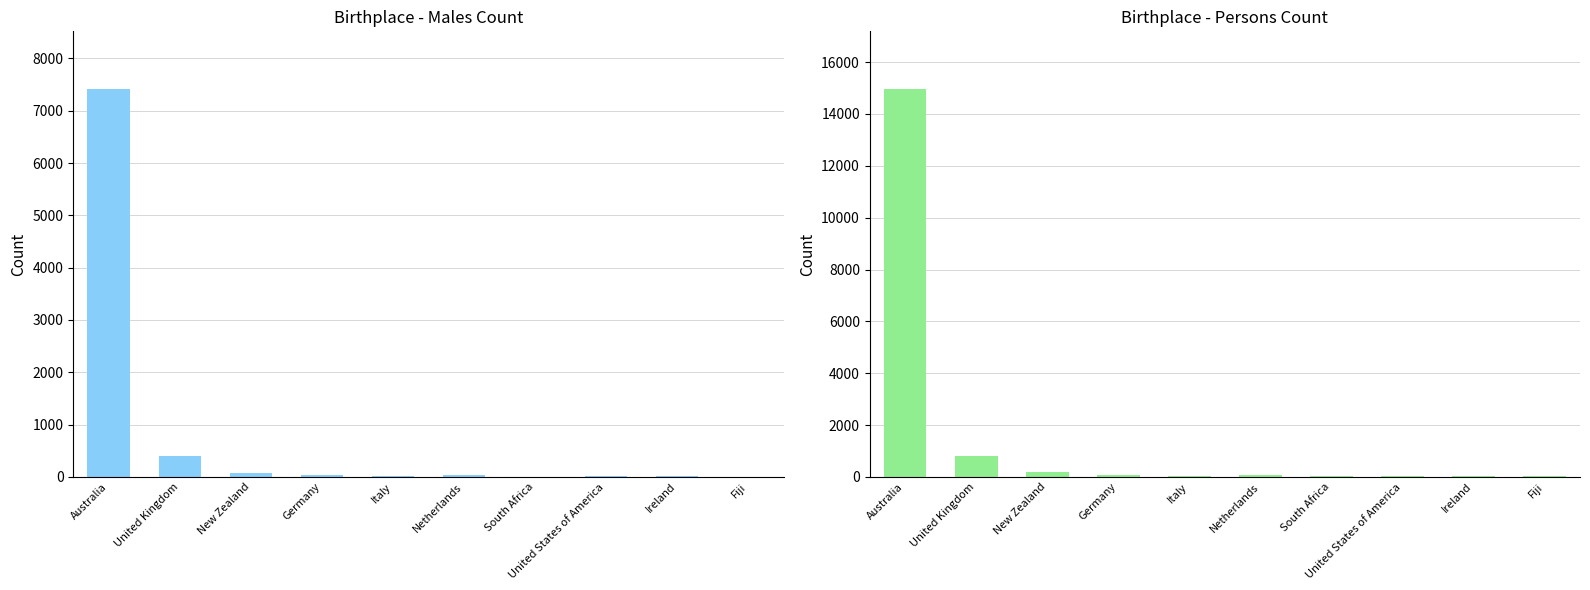

Which series has the largest total across all categories?

Persons